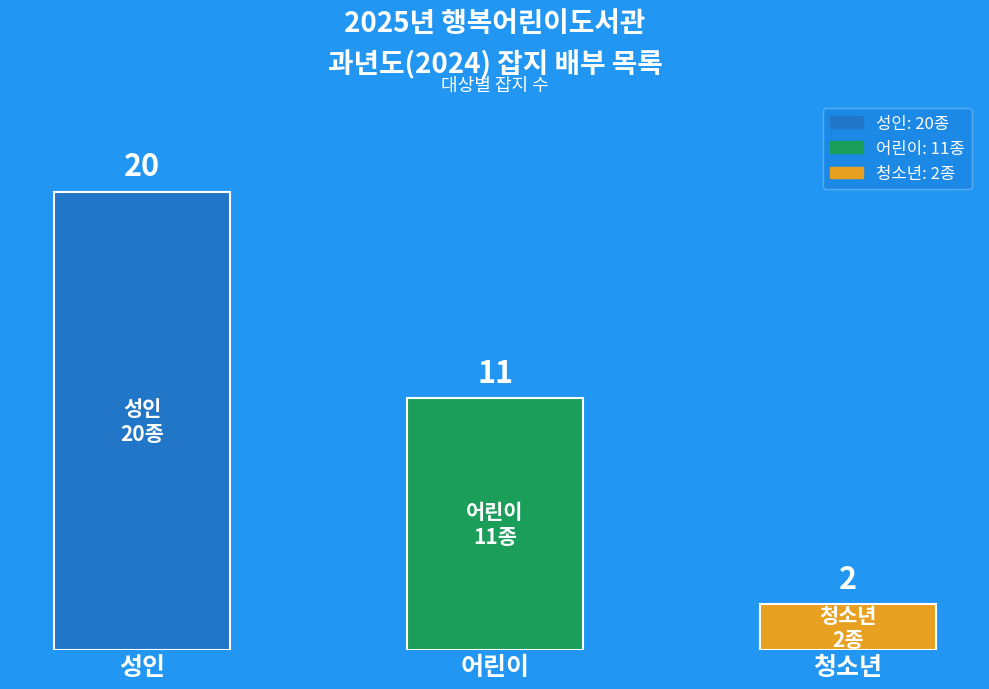

How many values are between 2 and 20?

3